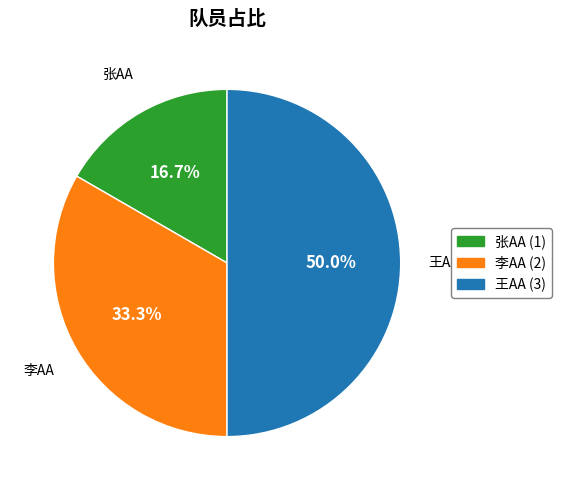

Does 李AA represent more than half of the total?

No